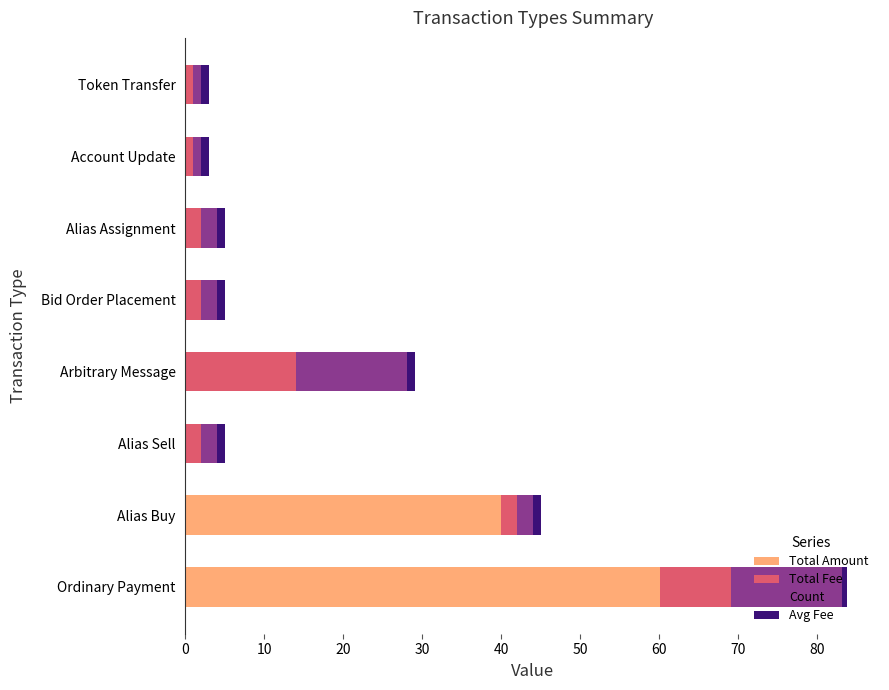

At which category is the sum across all series the highest?

Ordinary Payment